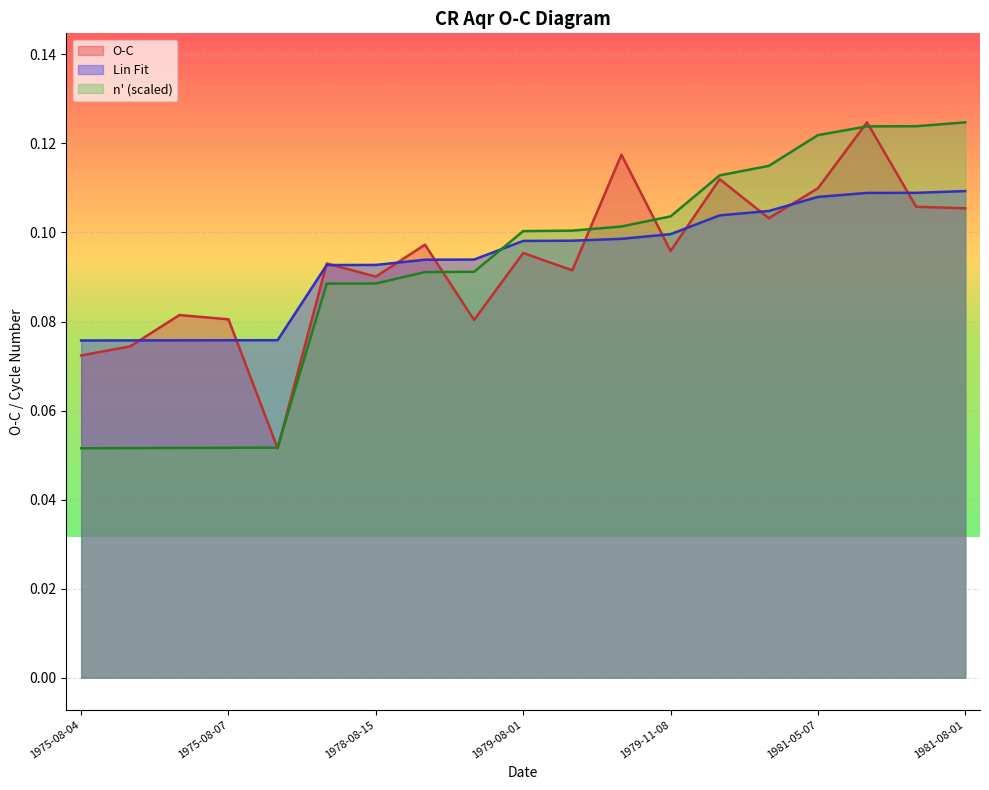

Where is n' nearest to the value 0?

1975-08-04